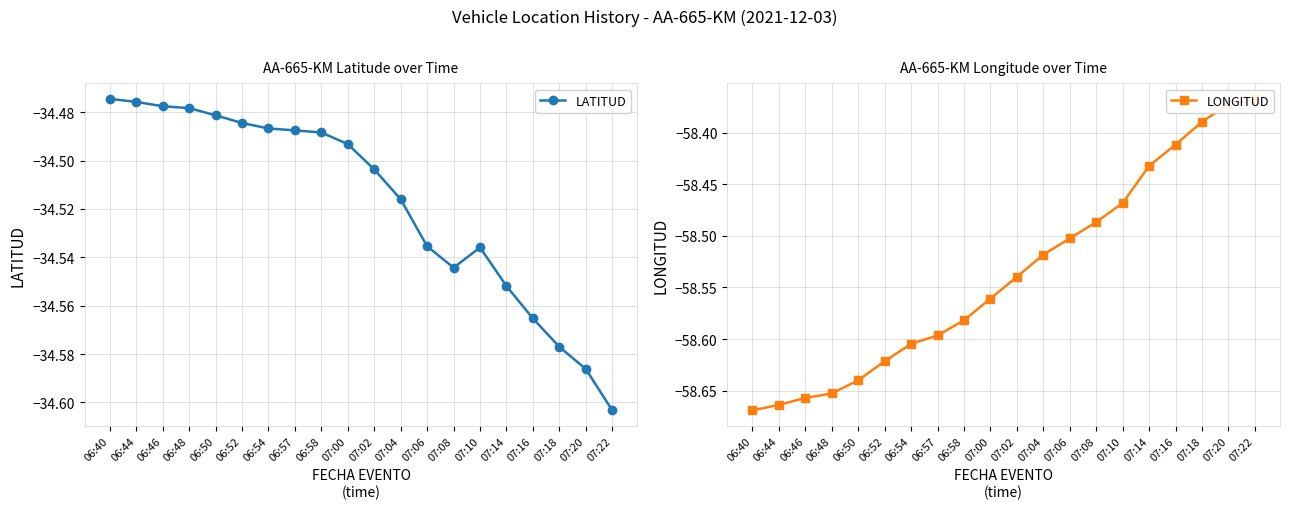

True or false: LATITUD and LONGITUD cross at least once.

False